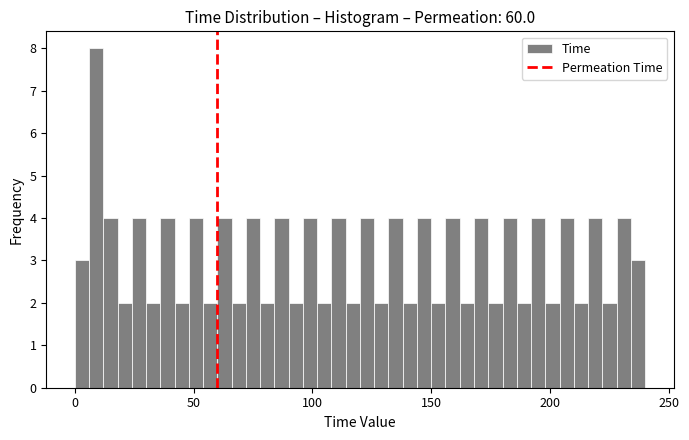

Around what value on the x-axis is the tallest bar? Give the approximate position of its centre, as read against the axis.

10